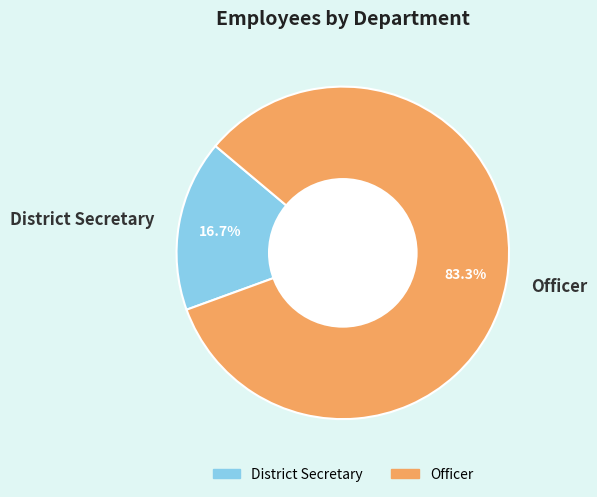

Is Officer the majority of the pie?

Yes